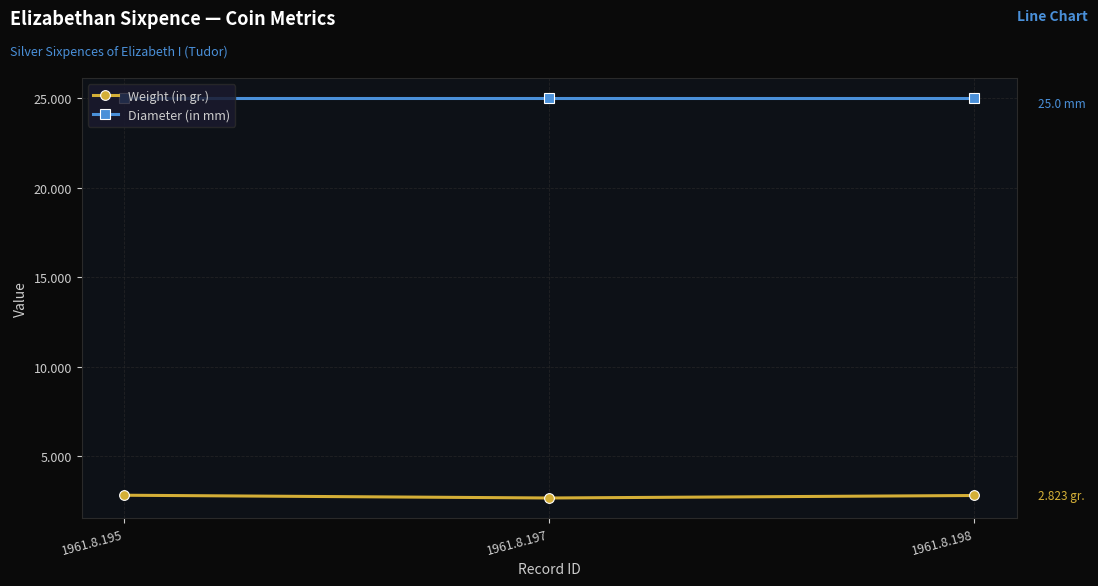

How many Weight (in gr.) values are between 2 and 3?

3